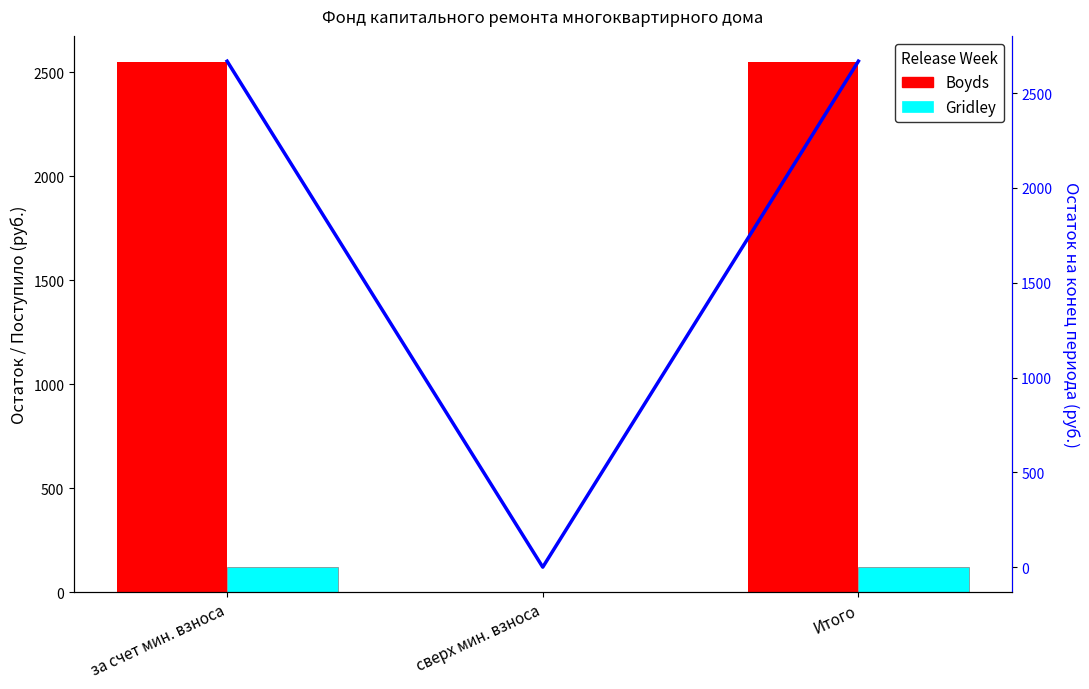

Which series has the largest total across all categories?

Остаток на конец периода